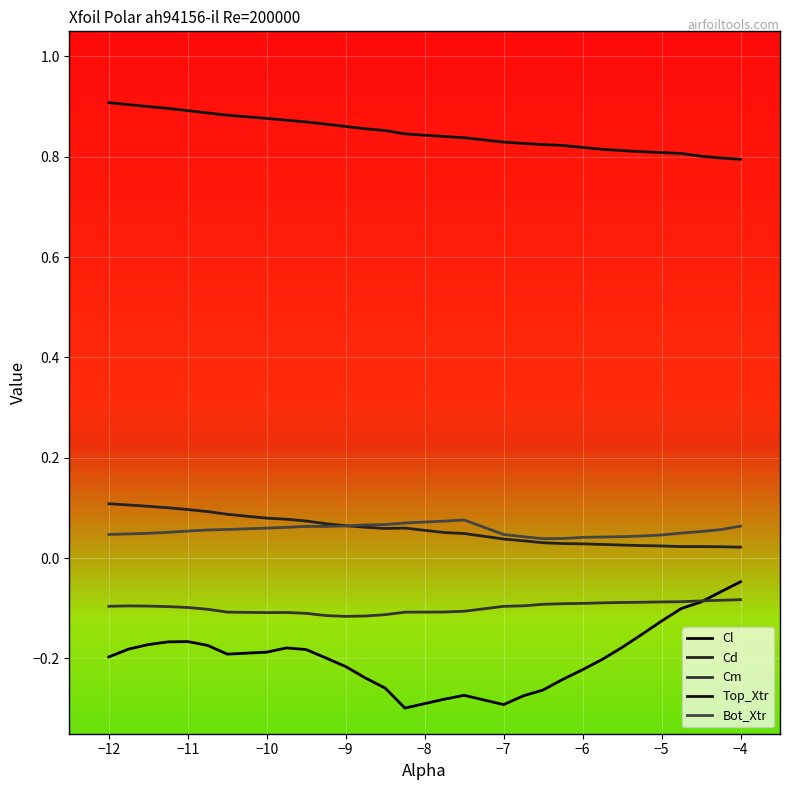

What is the difference between the maximum and minimum values in the Cd series?

0.1